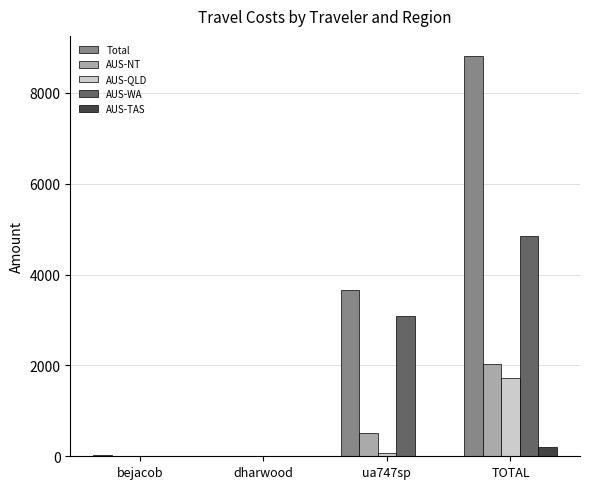

What is the sum of all AUS-QLD values?

1833.8